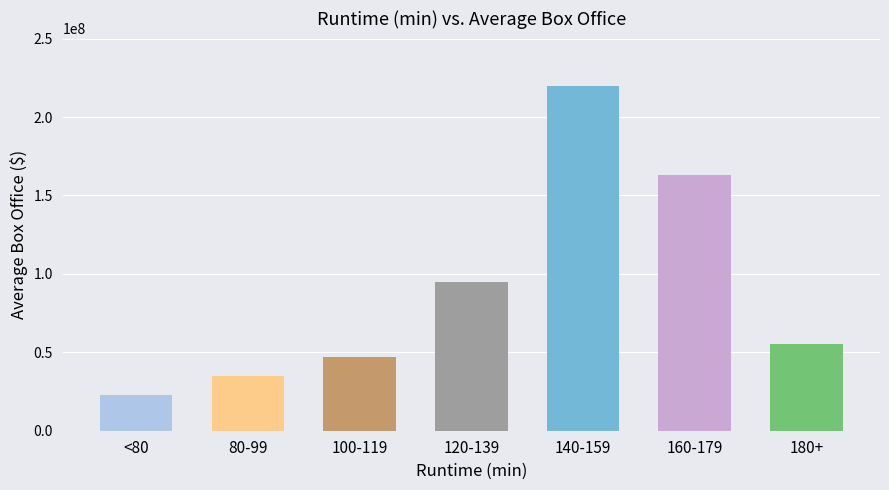

Reading left to right, what are all the values shown in this chart?

<80=23000000	80-99=35000000	100-119=47000000	120-139=95000000	140-159=220000000	160-179=163000000	180+=55000000